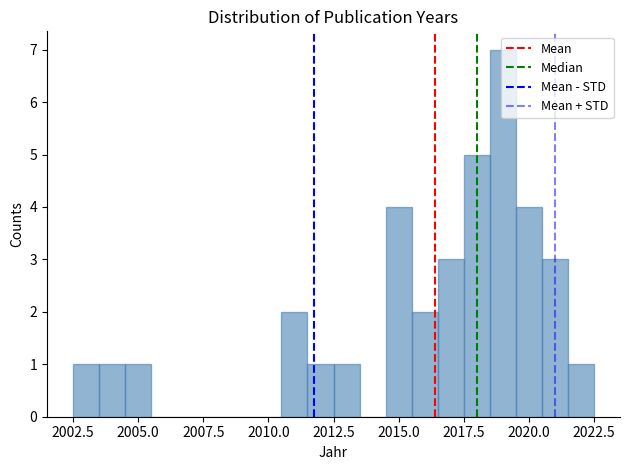

Around what value on the x-axis is the tallest bar? Give the approximate position of its centre, as read against the axis.

2019.0